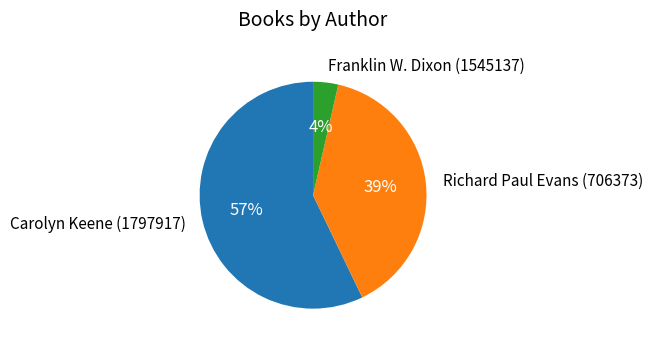

To the nearest percent, what is the difference between the Richard Paul Evans (706373) and Carolyn Keene (1797917) slice percentages?

18%